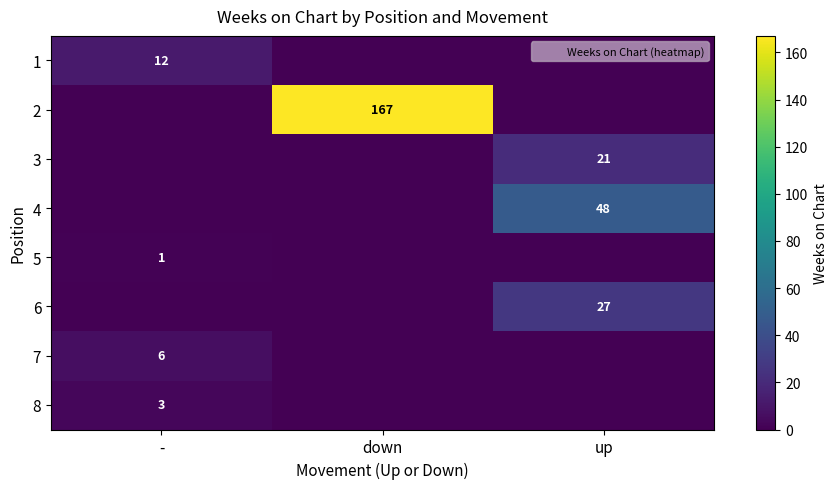

How many 3 values are between 0 and 21?

3